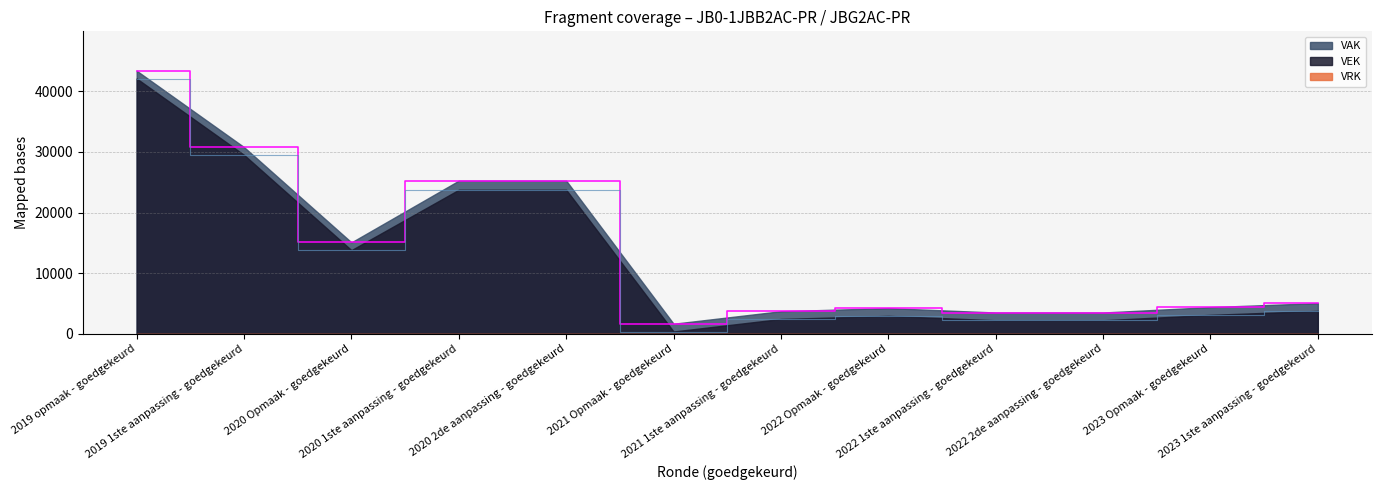

At which label does VAK reach its minimum?

2021 Opmaak - goedgekeurd